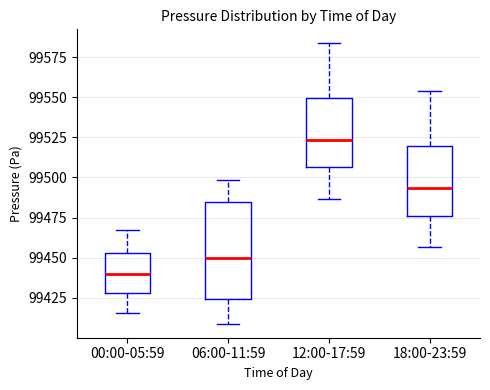

Which box has the lowest median line?

00:00-05:59